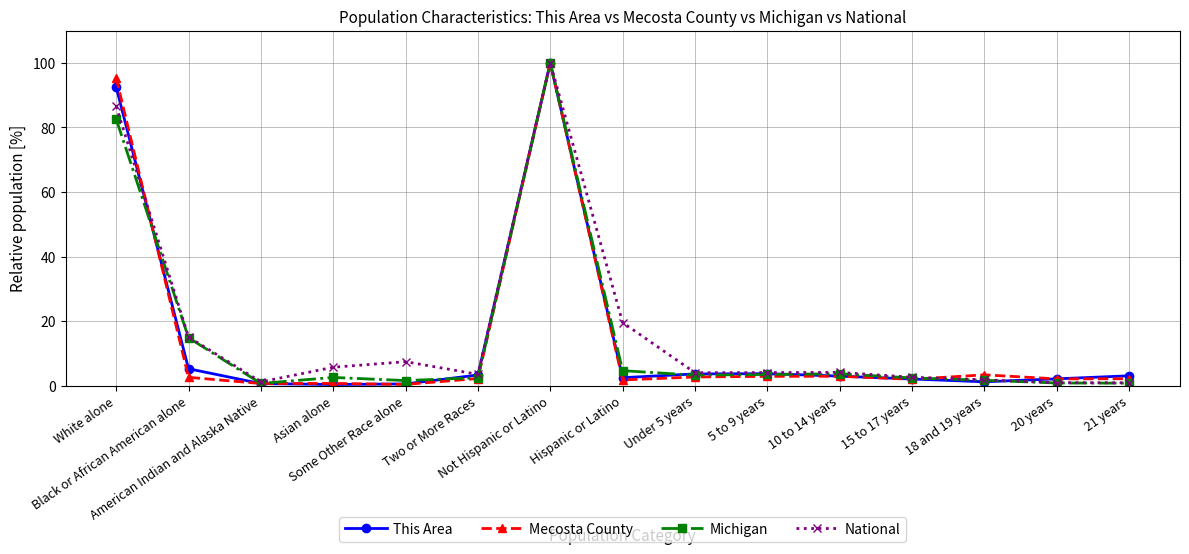

Where is Michigan nearest to the value 50?

White alone